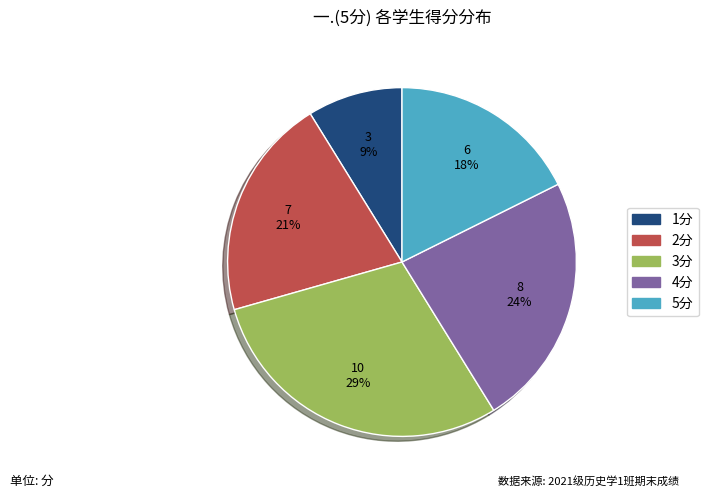

To the nearest percent, what is the average slice percentage?

20%